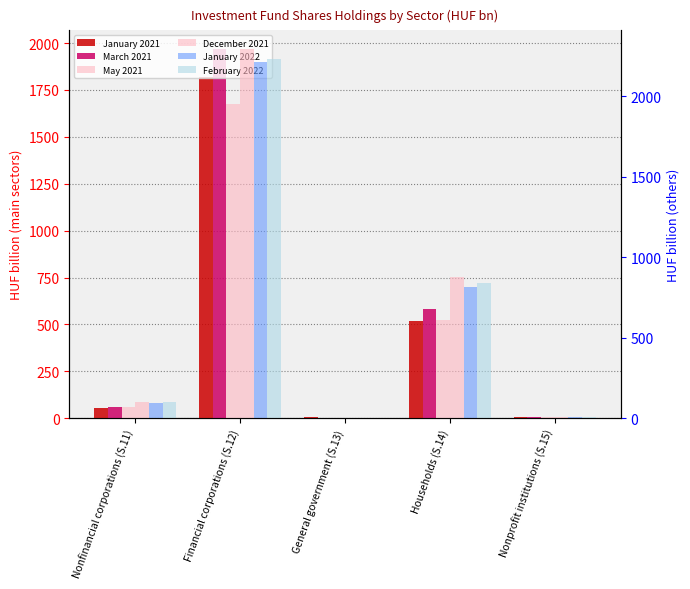

At which category is the sum across all series the highest?

Financial corporations (S.12)